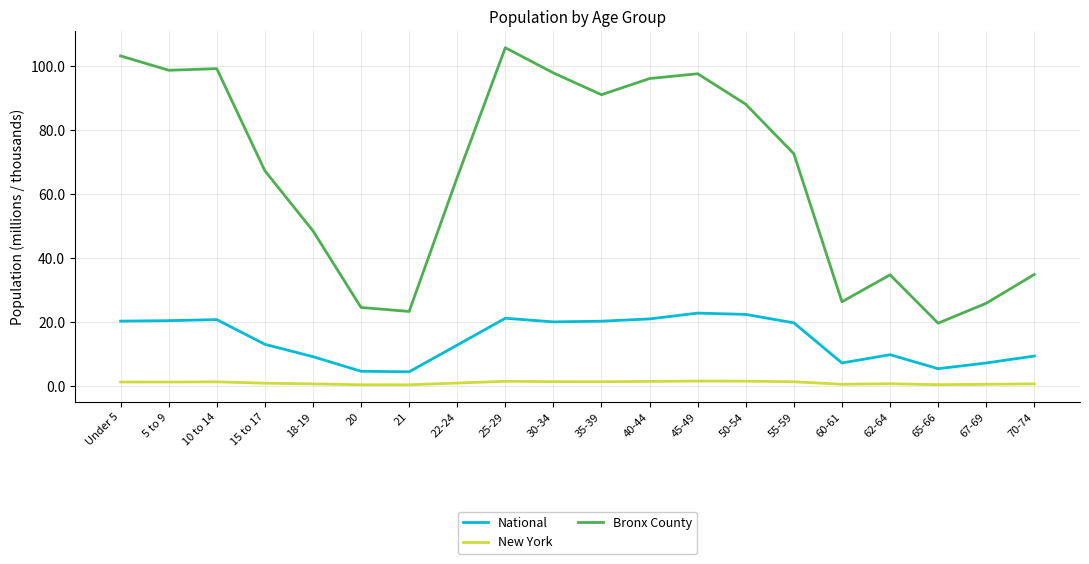

True or false: Bronx County and National cross at least once.

False